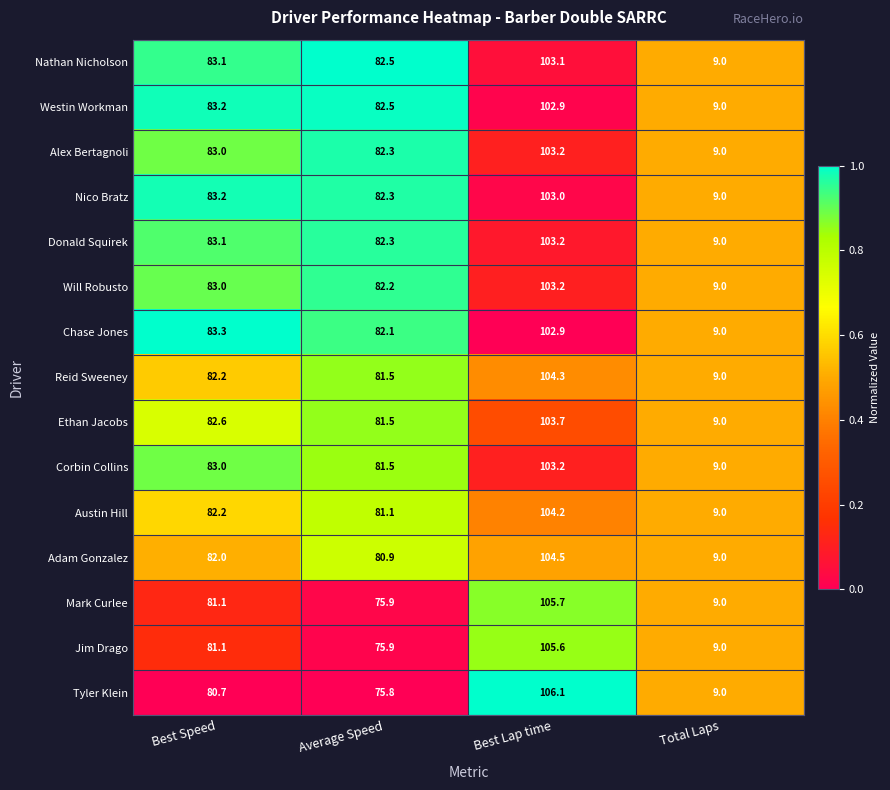

Rank the categories by Nico Bratz value from lowest to highest.

Total Laps, Average Speed, Best Speed, Best Lap time